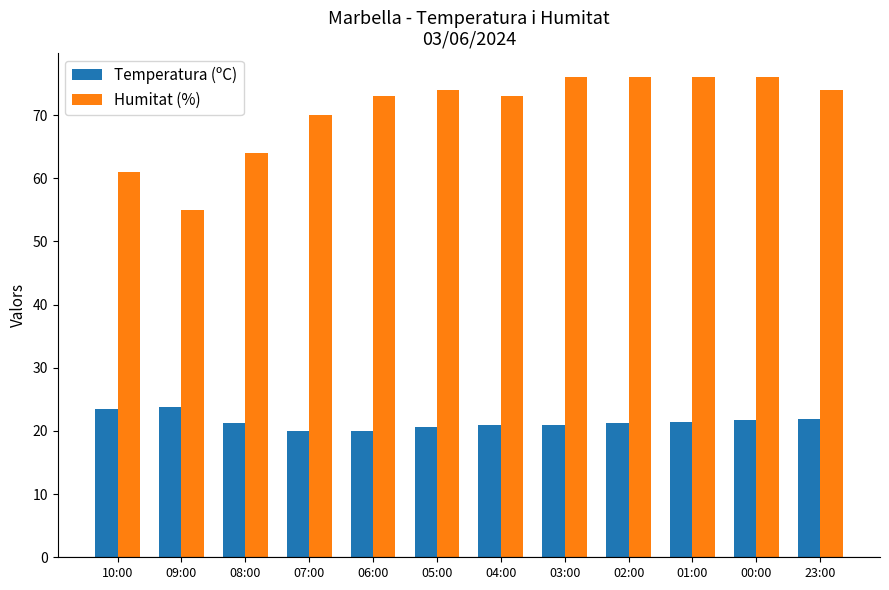

Which series has the largest range (max minus min)?

Humitat (%)